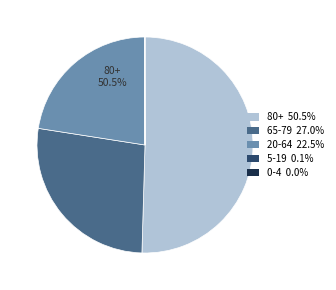

The 65-79 slice represents 38% of the pie. True or false?

False